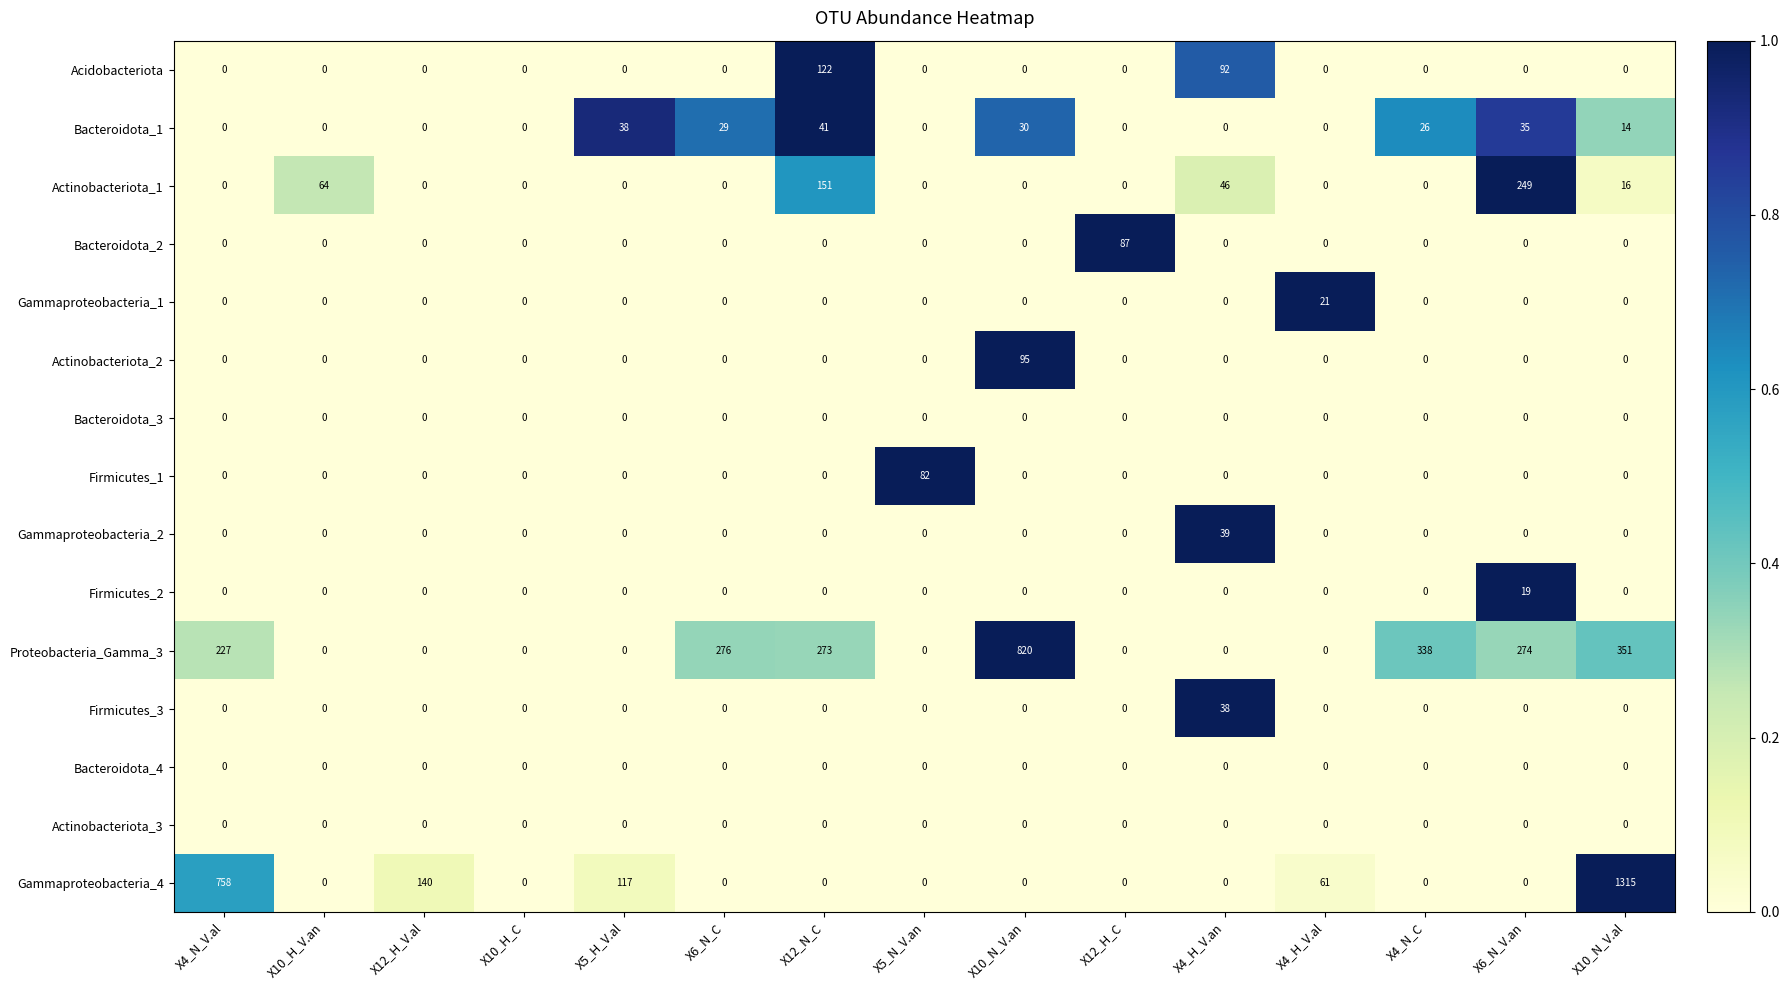

What is the maximum value for Actinobacteriota_1?

249